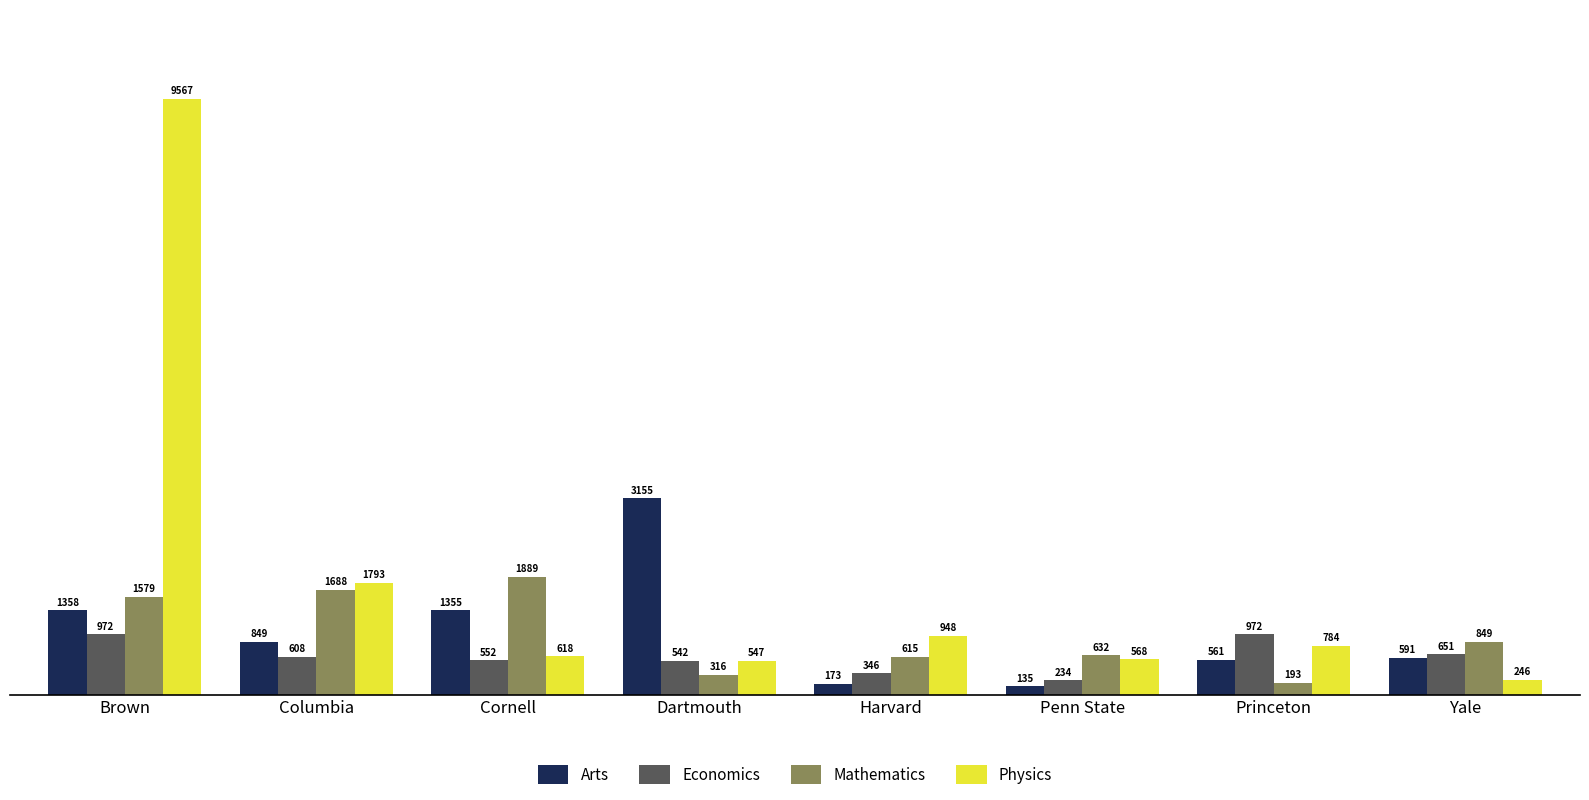

Rank the series by their maximum value, from lowest to highest.

Economics, Mathematics, Arts, Physics